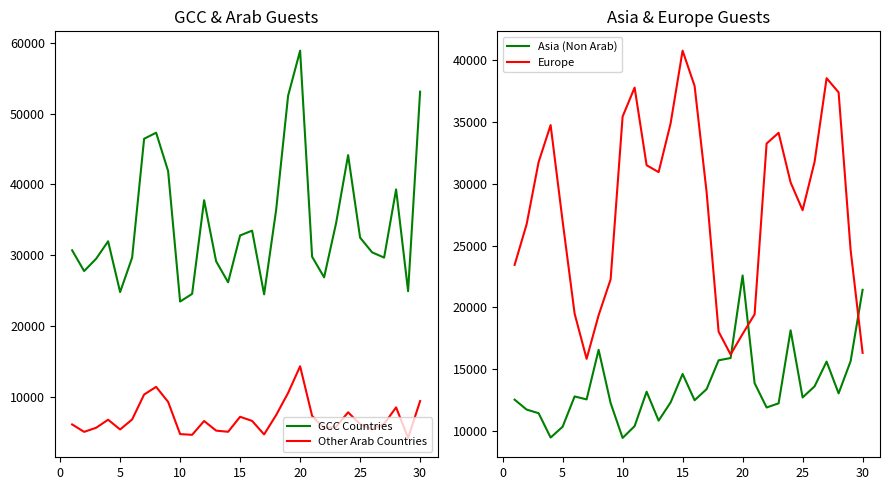

What is the difference between the maximum and minimum values in the Other Arab Countries series?

10128